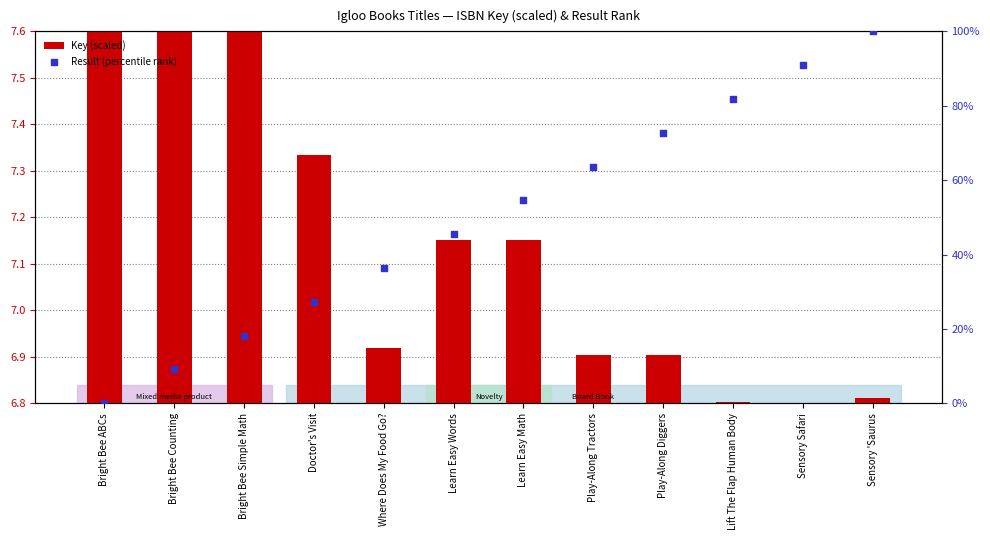

Which series has the largest Y range (max minus min)?

Result (percentile rank)